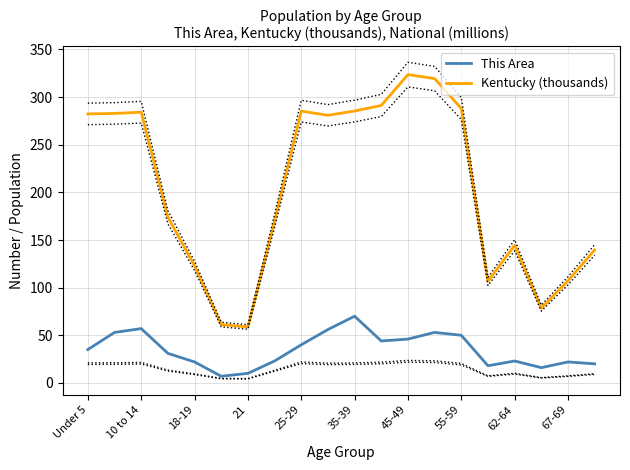

Rank the series by their average value, from lowest to highest.

This Area, Kentucky (thousands)